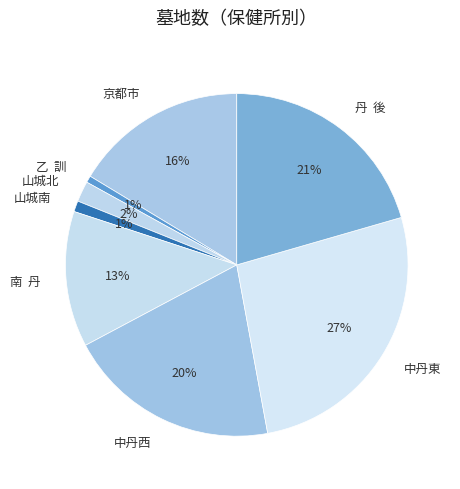

To the nearest percent, what is the difference between the 山城南 and 中丹東 slice percentages?

26%